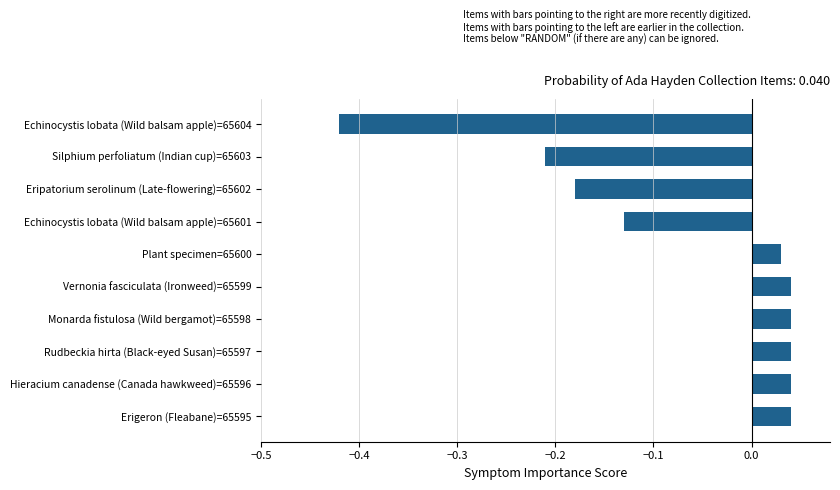

Is it true that the value at Silphium perfoliatum (Indian cup)=65603 is -0.3?

False